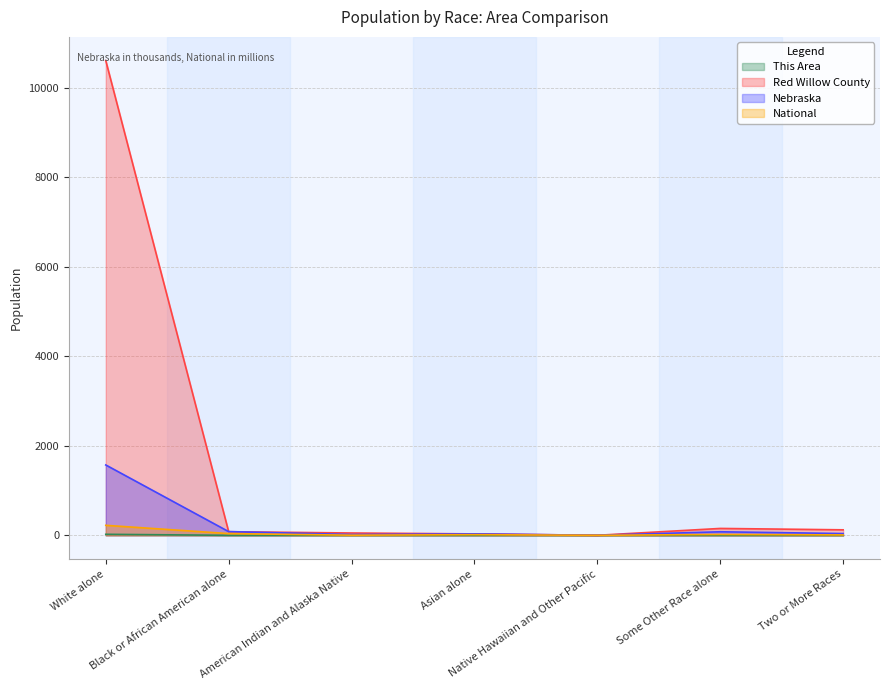

True or false: This Area has more than 2 interior local peaks.

False